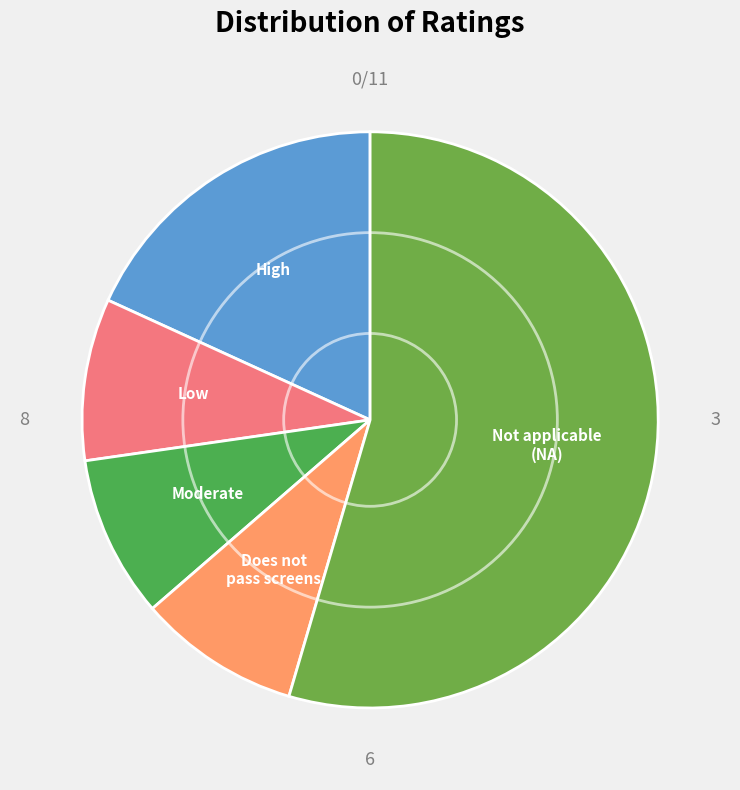

Count the number of slices in the pie.

5